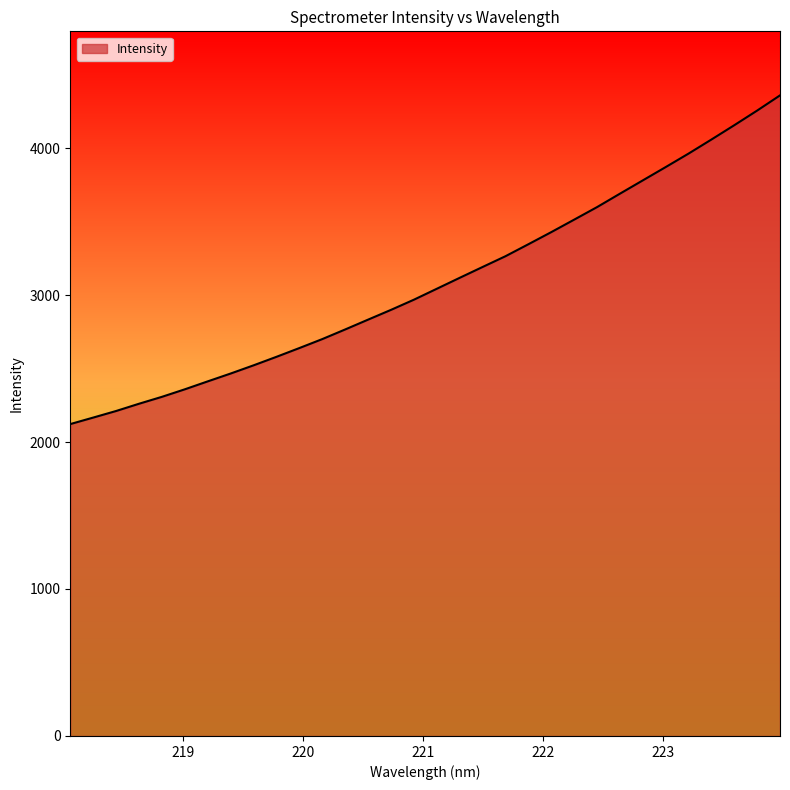

What is the greatest value displayed?

4358.5